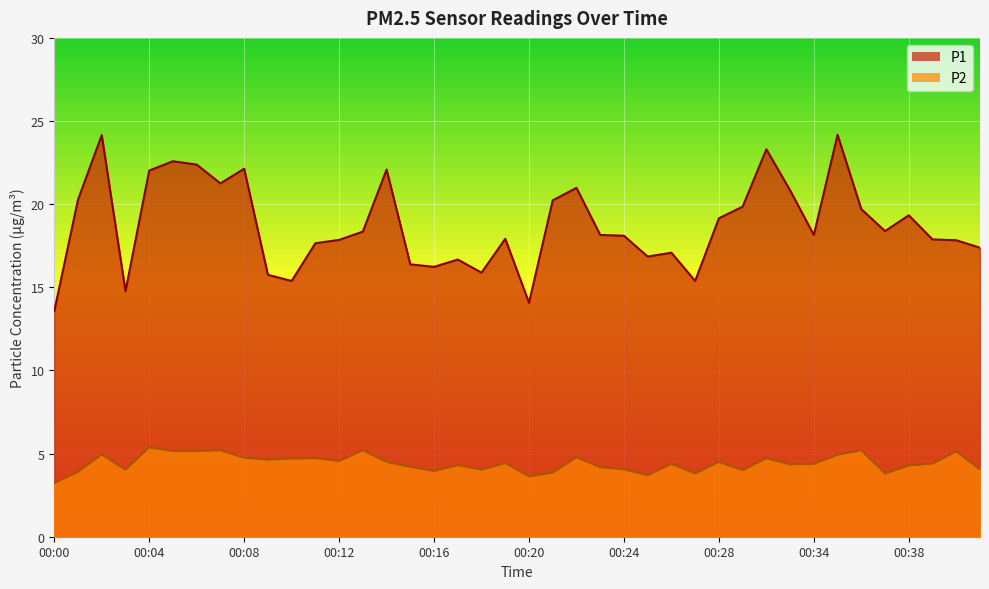

At which label does P1 first exceed 18?

00:01